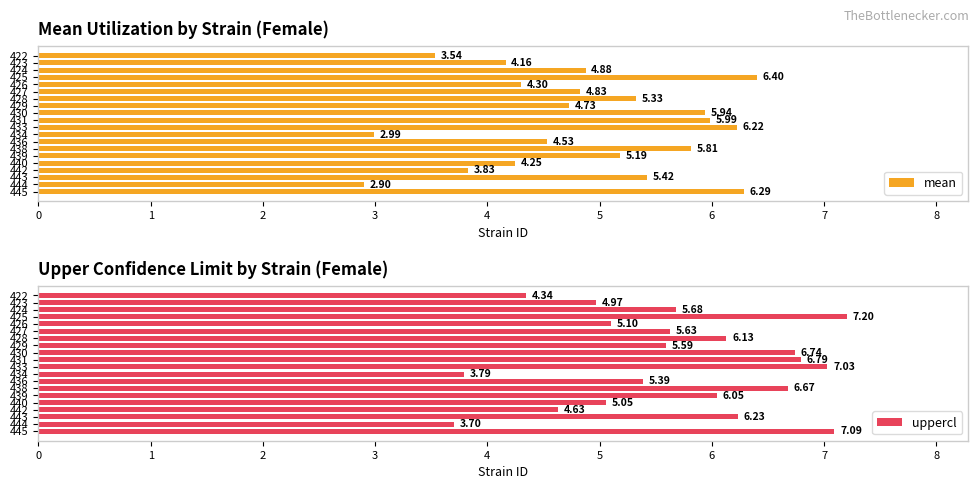

What is the value of the uppercl bar at the 14th from the left?

6.7